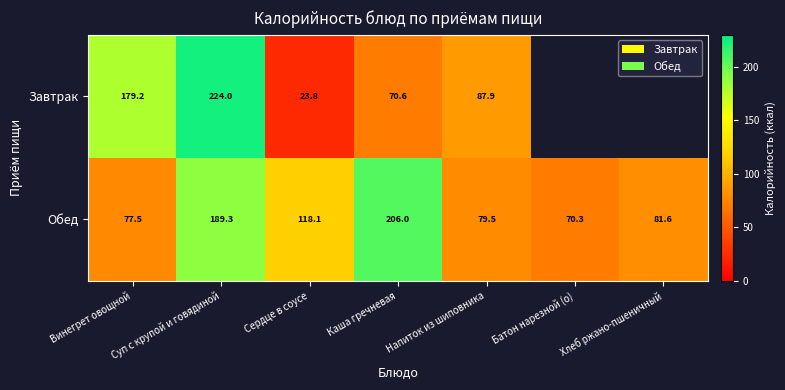

Which series changed the most between Винегрет овощной and Сердце в соусе?

Завтрак